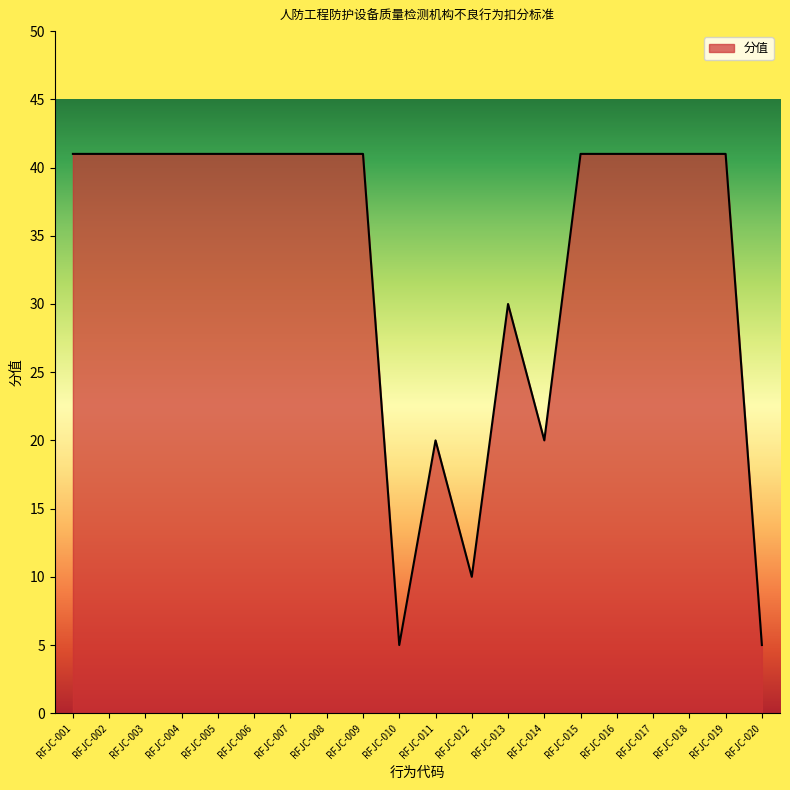

What is the minimum value shown in the chart?

5